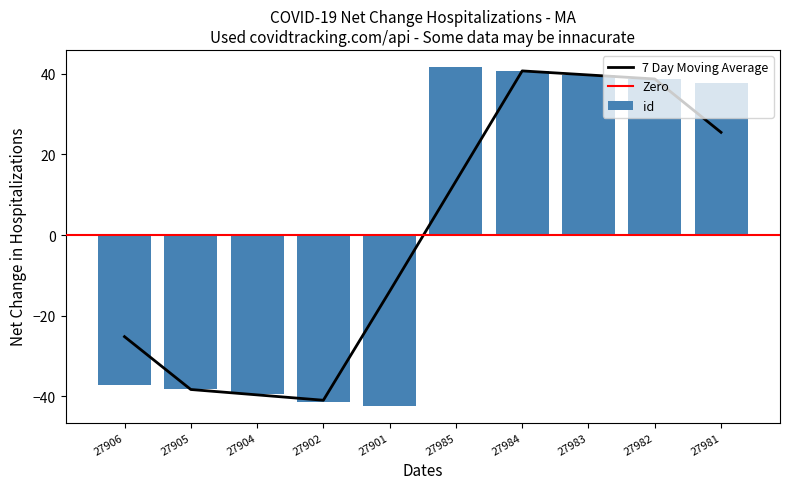

Reading left to right, what are all the values shown in this chart?

27906=-37.3	27905=-38.3	27904=-39.3	27902=-41.3	27901=-42.3	27985=41.7	27984=40.7	27983=39.7	27982=38.7	27981=37.7